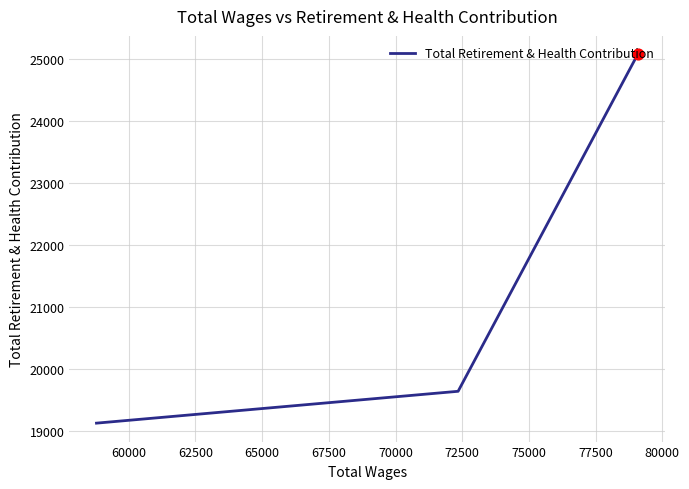

What is the smallest value displayed?

19123